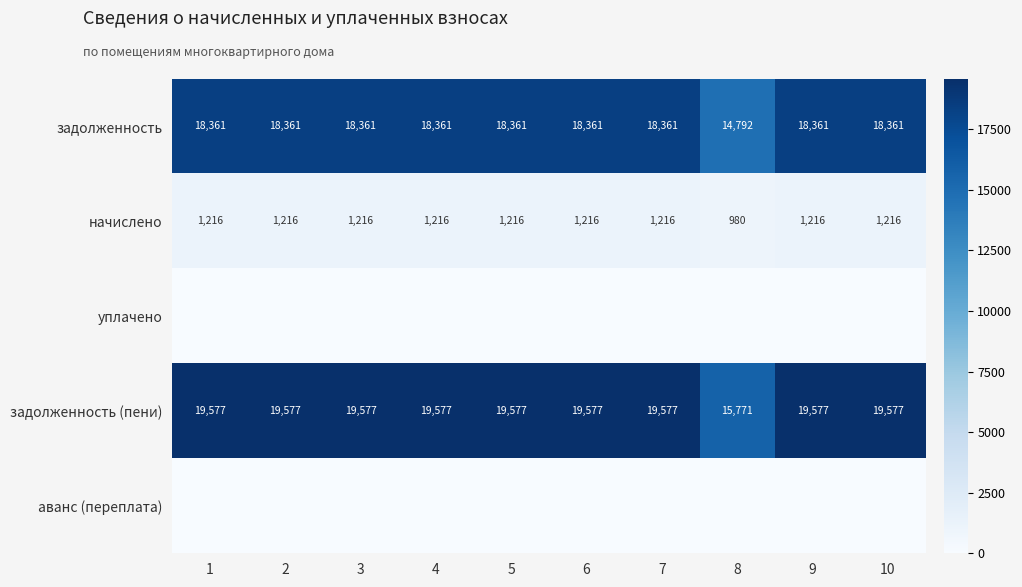

At which category is the sum across all series the highest?

1